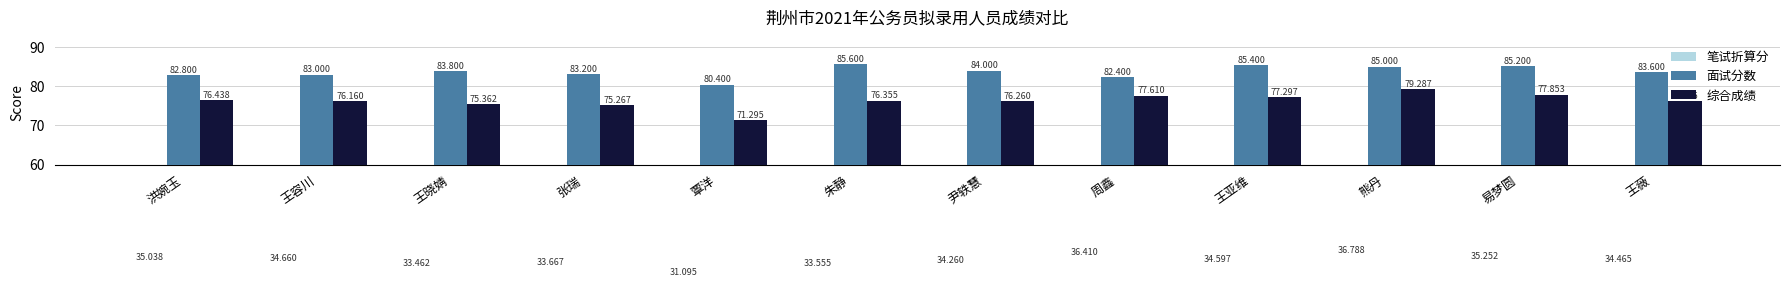

Rank the series by their average value, from lowest to highest.

笔试折算分, 综合成绩, 面试分数